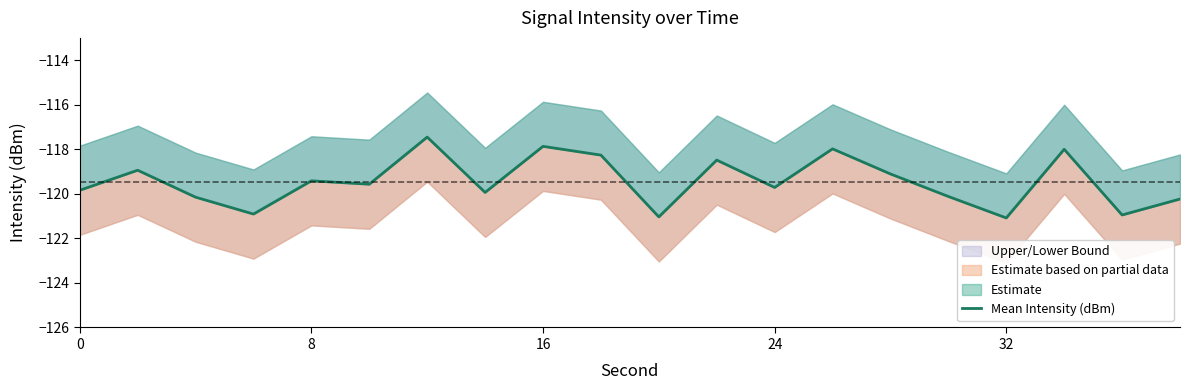

Does the chart have visible grid lines?

No